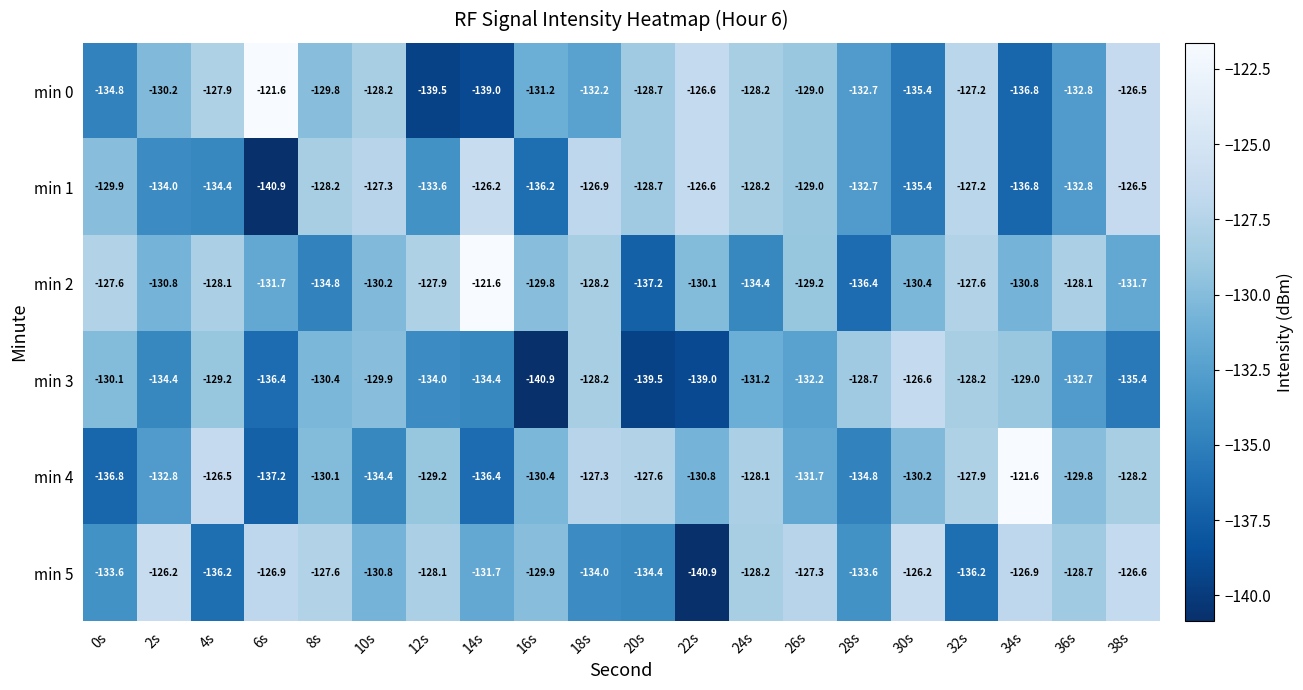

The value of min 1 at 4s is -212.1. True or false?

False